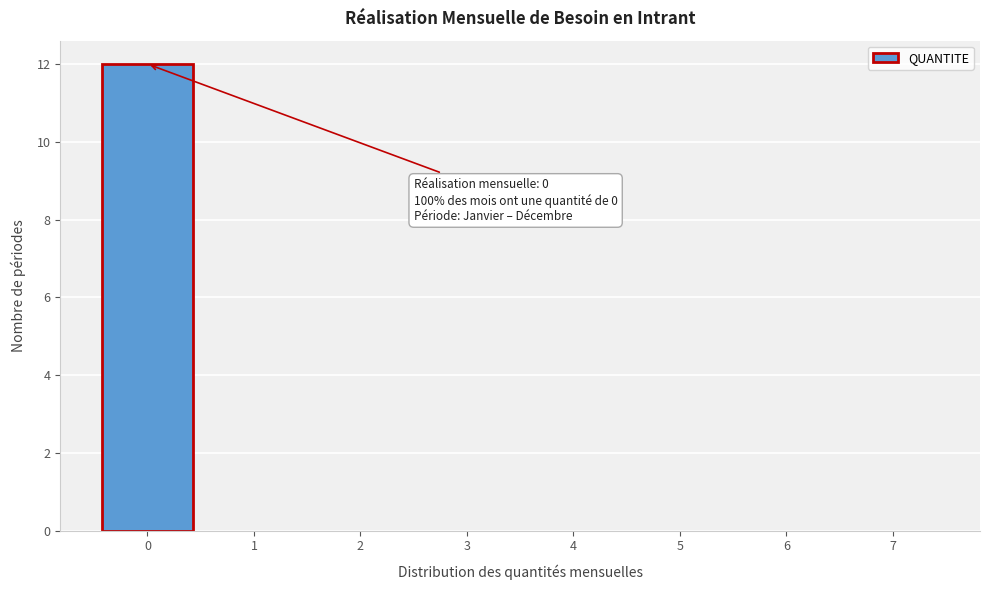

Which range on the x-axis has the tallest bar?

-0.5 to 0.5